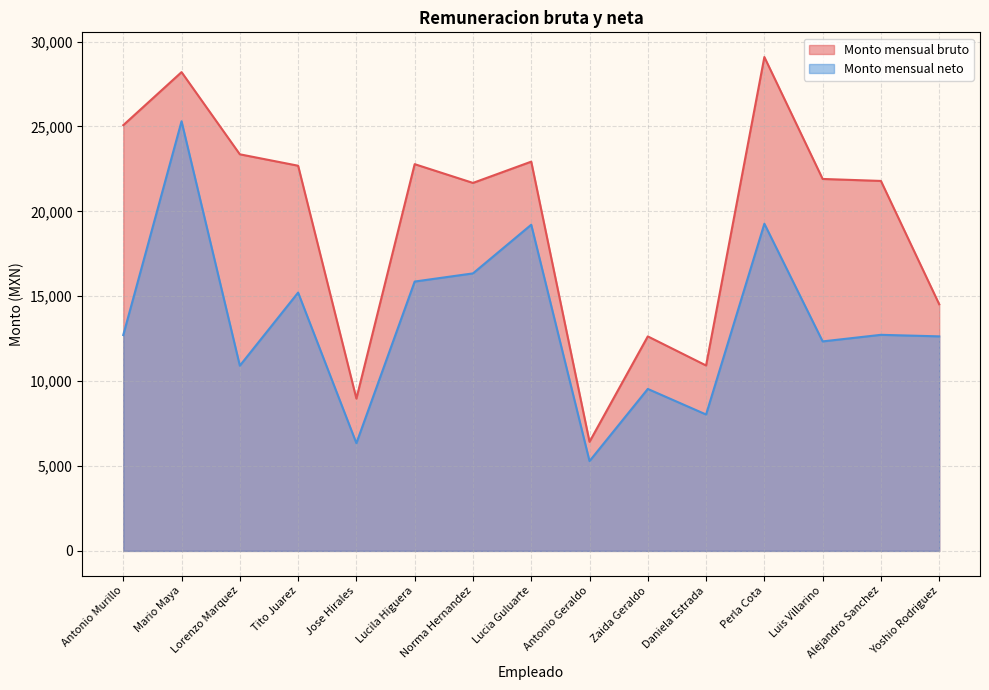

True or false: Monto mensual neto and Monto mensual bruto cross at least once.

False